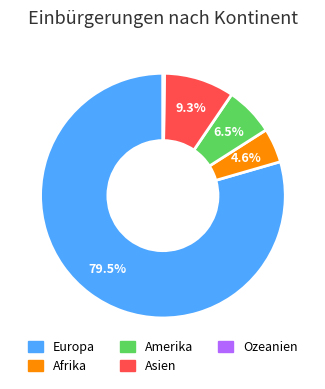

Does any single category account for the majority?

Yes